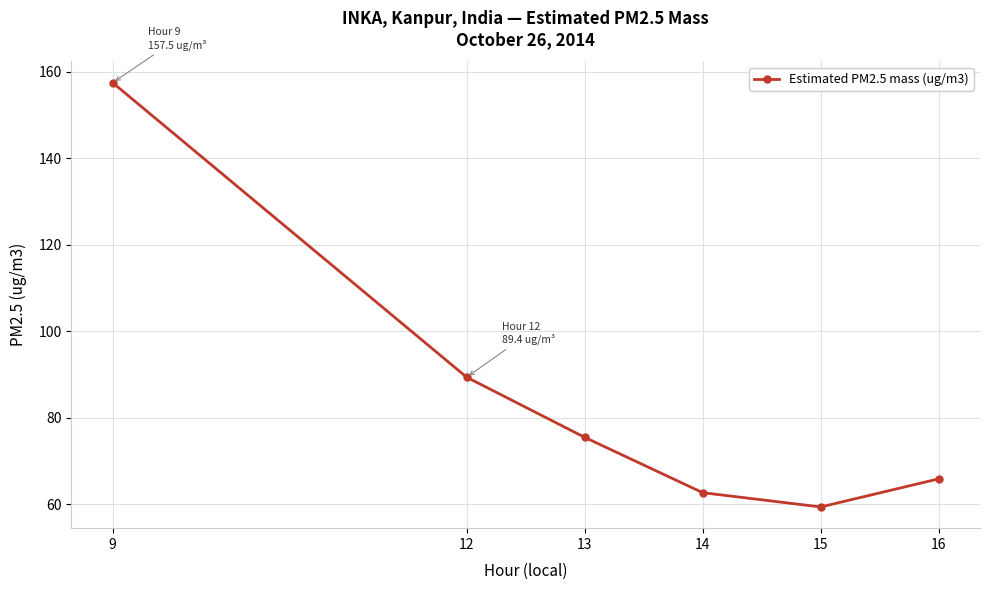

Rank the categories by value from highest to lowest.

9, 12, 13, 16, 14, 15